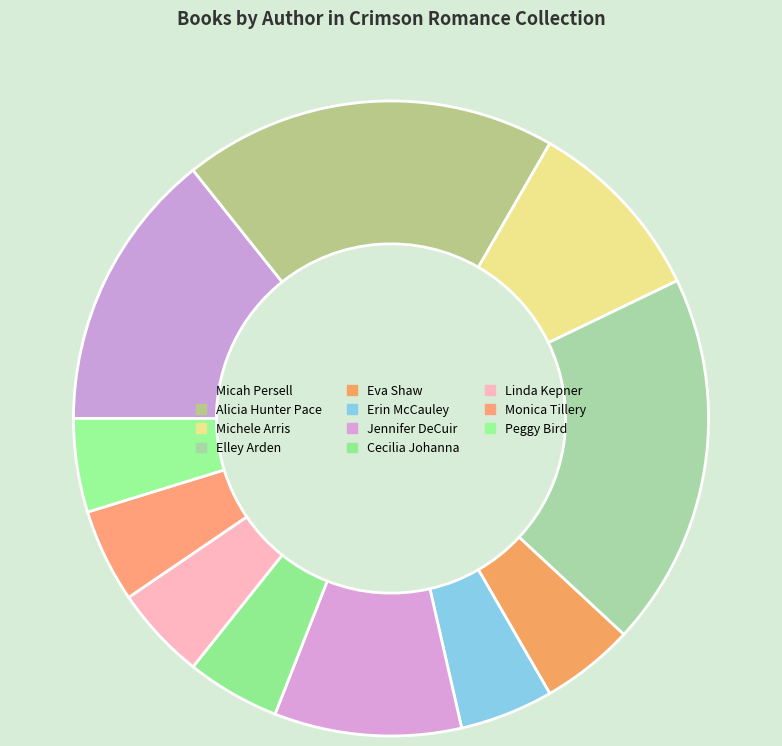

Rank the categories by value from lowest to highest.

Eva Shaw, Erin McCauley, Cecilia Johanna, Linda Kepner, Monica Tillery, Peggy Bird, Michele Arris, Jennifer DeCuir, Micah Persell, Alicia Hunter Pace, Elley Arden